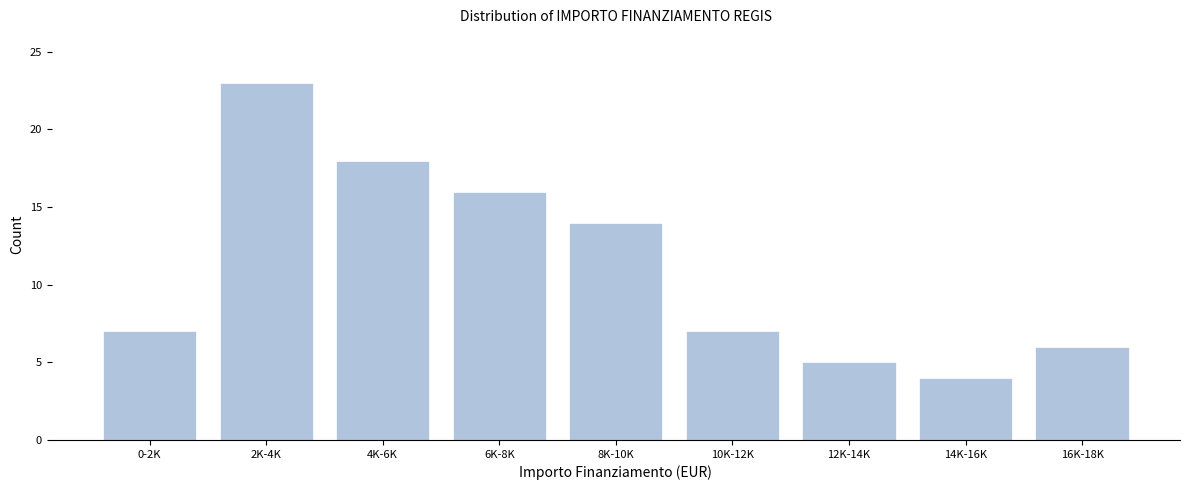

Reading left to right, list all the values displayed in this chart.

0-2K=7	2K-4K=23	4K-6K=18	6K-8K=16	8K-10K=14	10K-12K=7	12K-14K=5	14K-16K=4	16K-18K=6